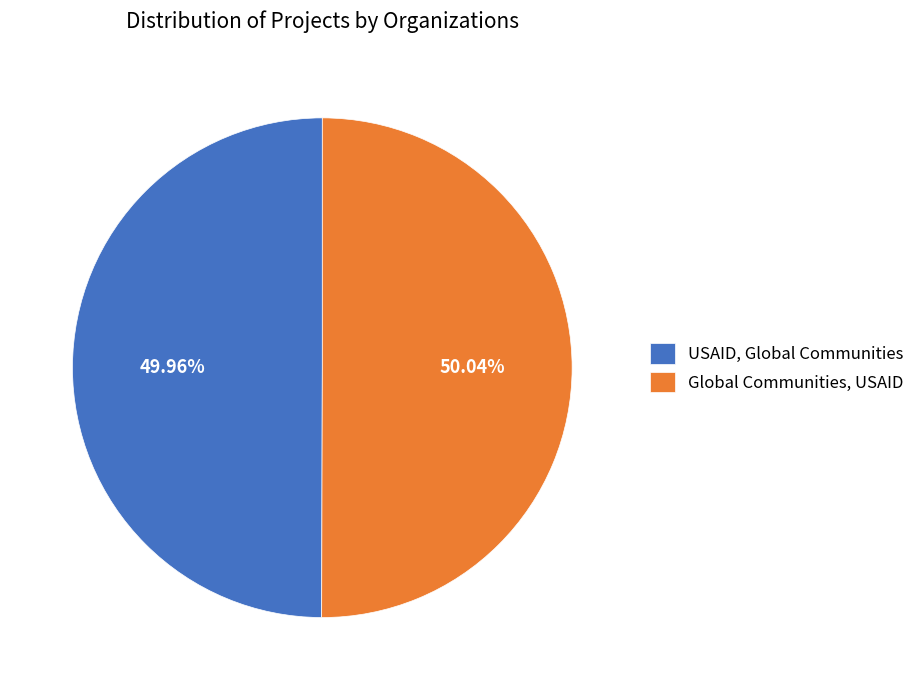

To the nearest percent, what percentage of the pie is USAID, Global Communities?

50%